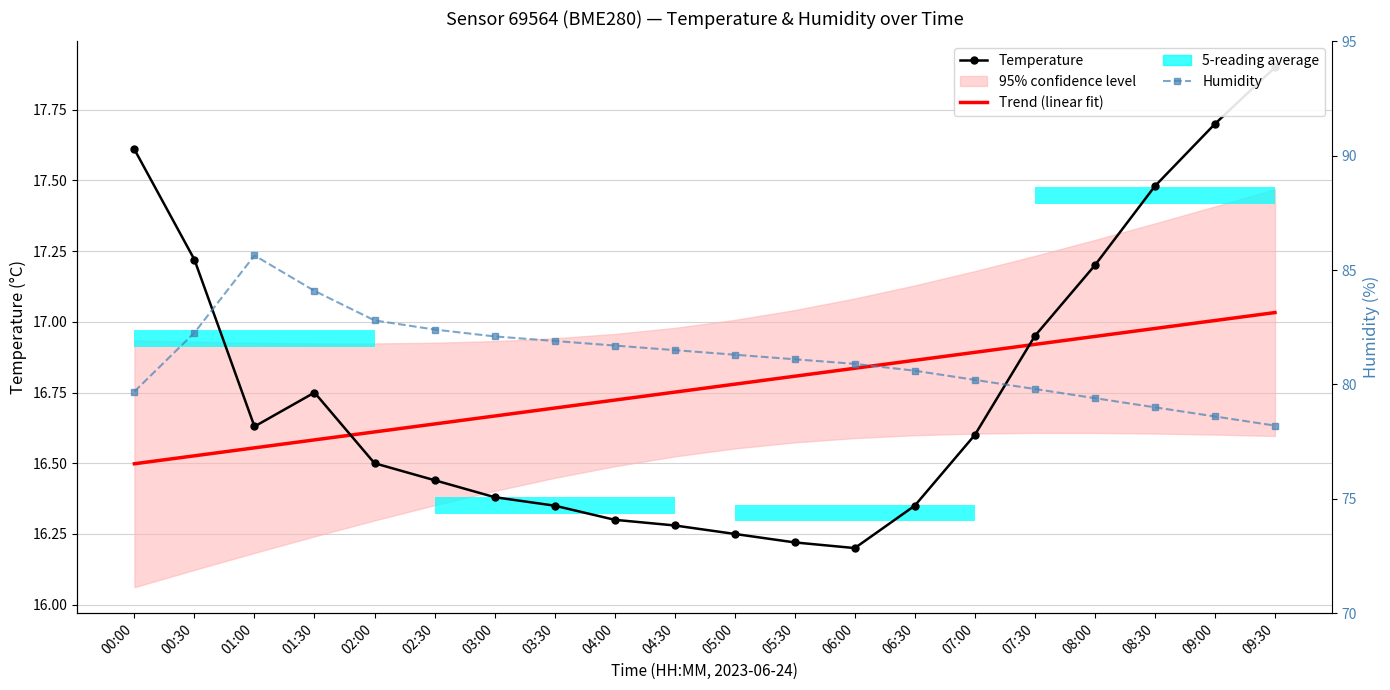

What is the difference between the highest and lowest values at 03:00?

65.7